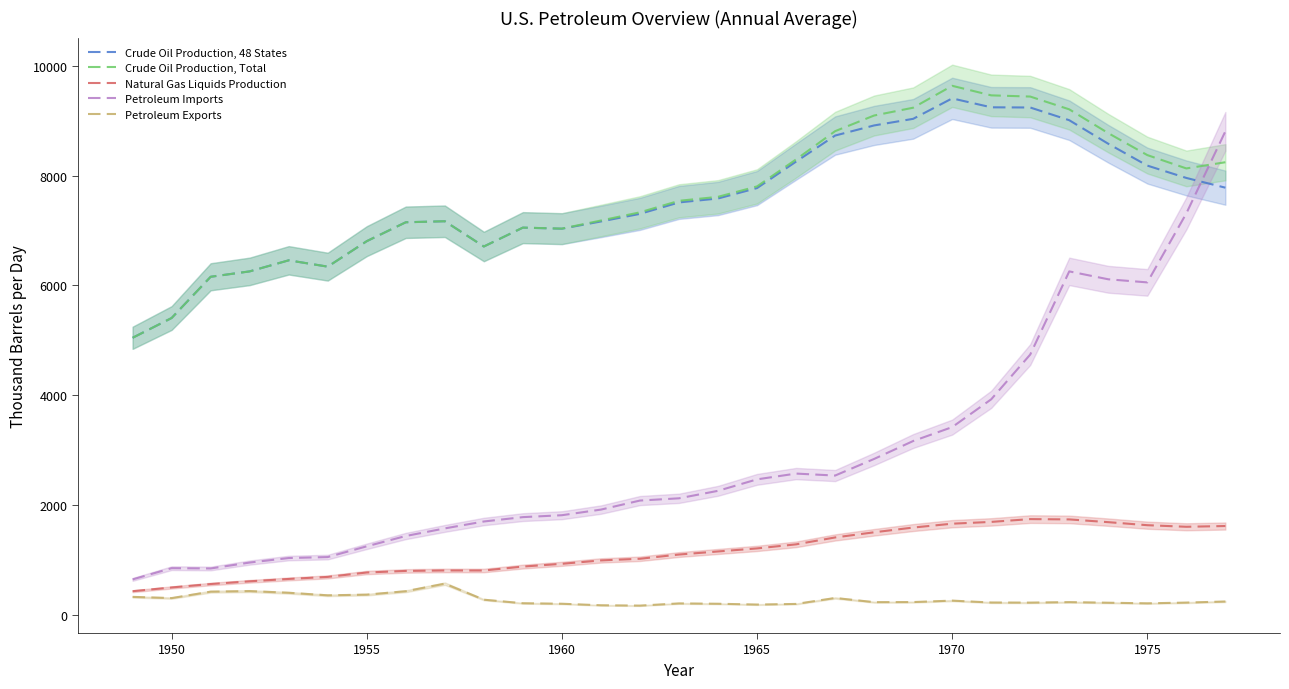

True or false: Petroleum Imports has a value of 6055.7 at 1975.

True